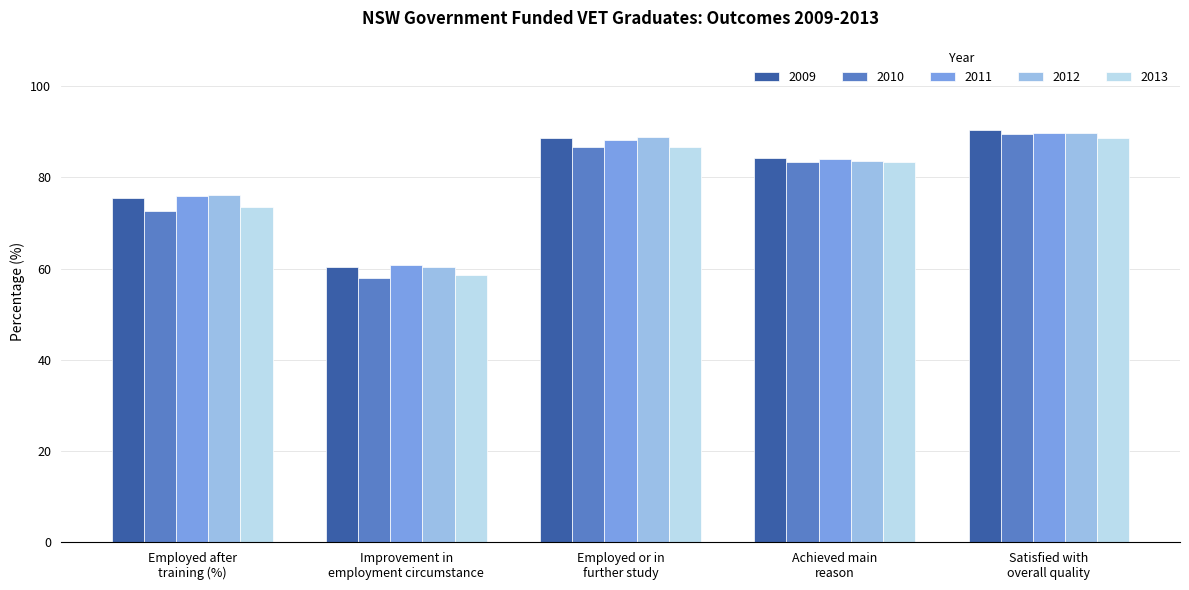

What is the greatest value displayed?

90.3